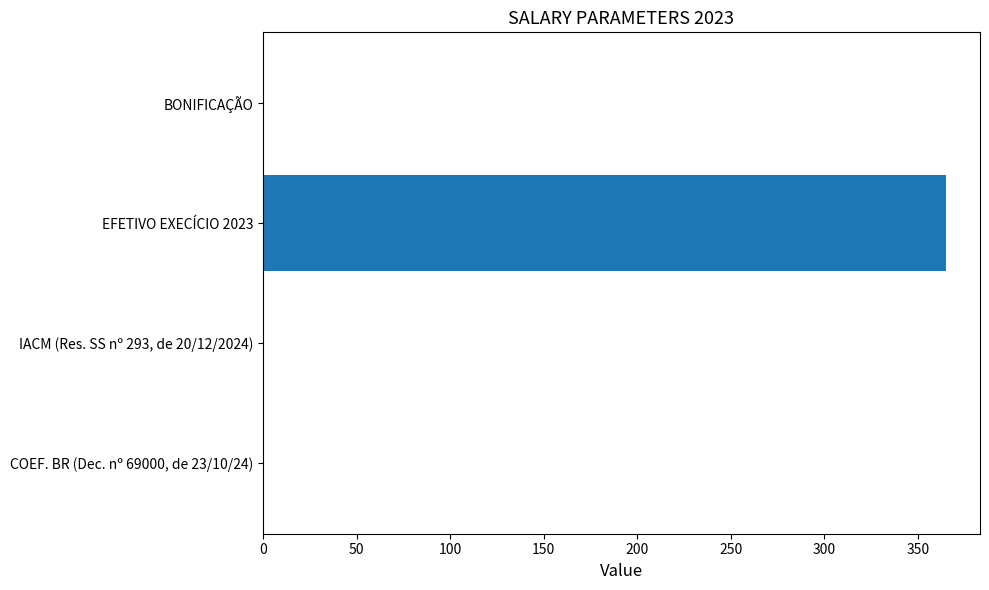

Which label corresponds to the largest value in the chart?

EFETIVO EXECÍCIO 2023